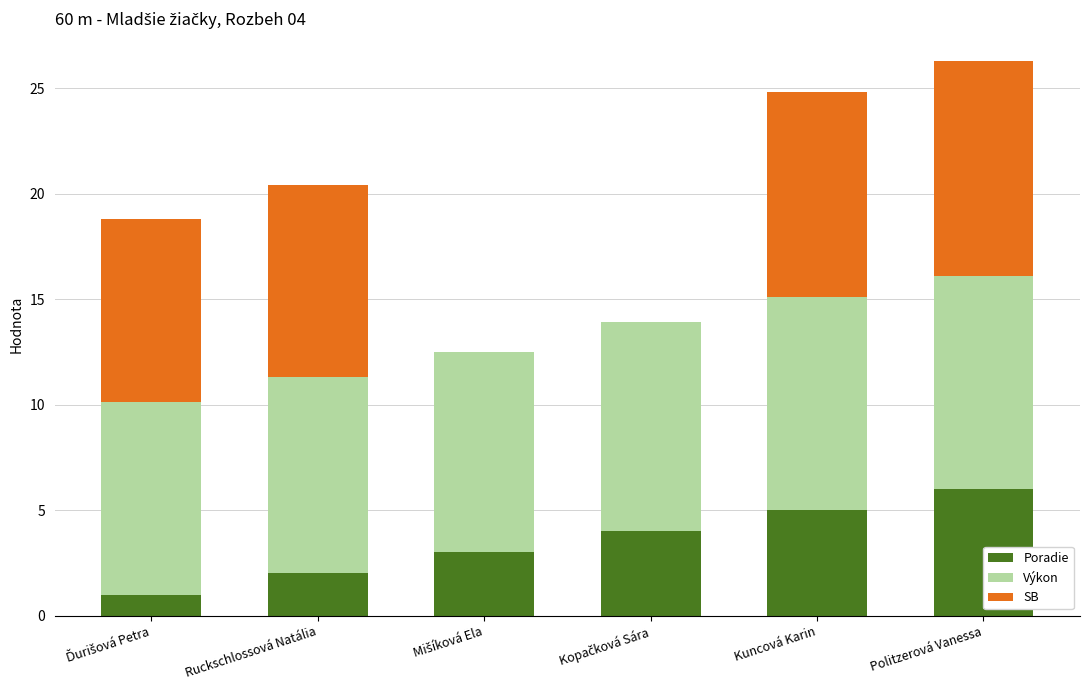

What are all the series names shown in the legend?

Poradie, Výkon, SB